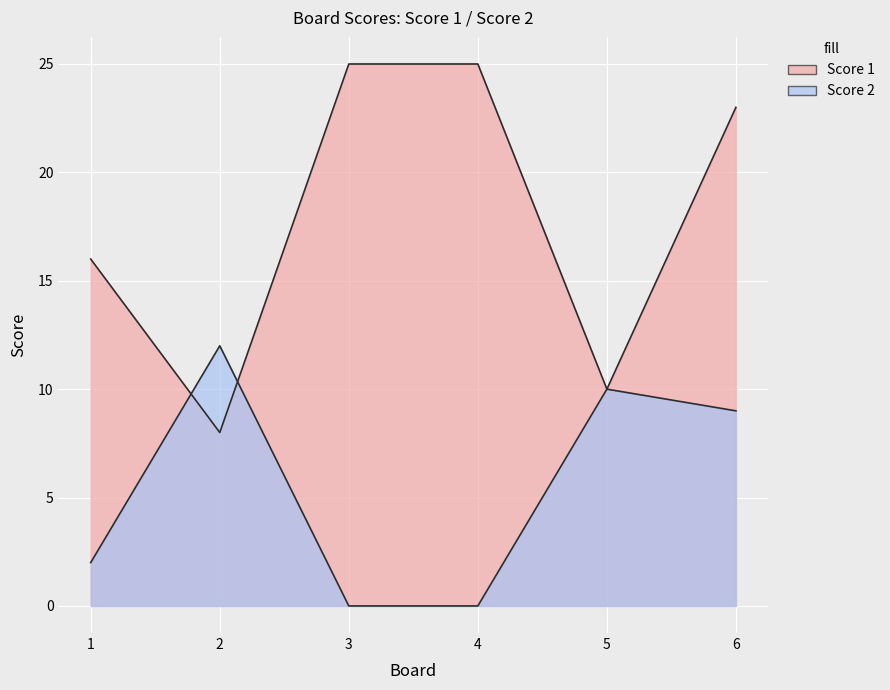

Rank the categories by Score 2 value from highest to lowest.

2, 5, 6, 1, 3, 4